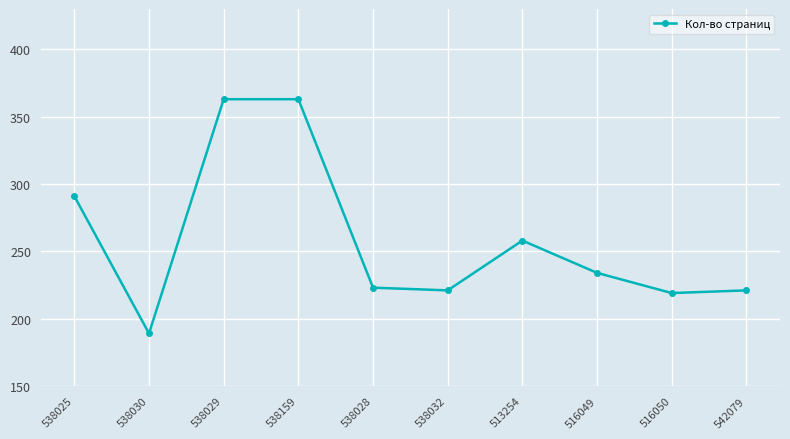

What is the maximum value shown in the chart?

363